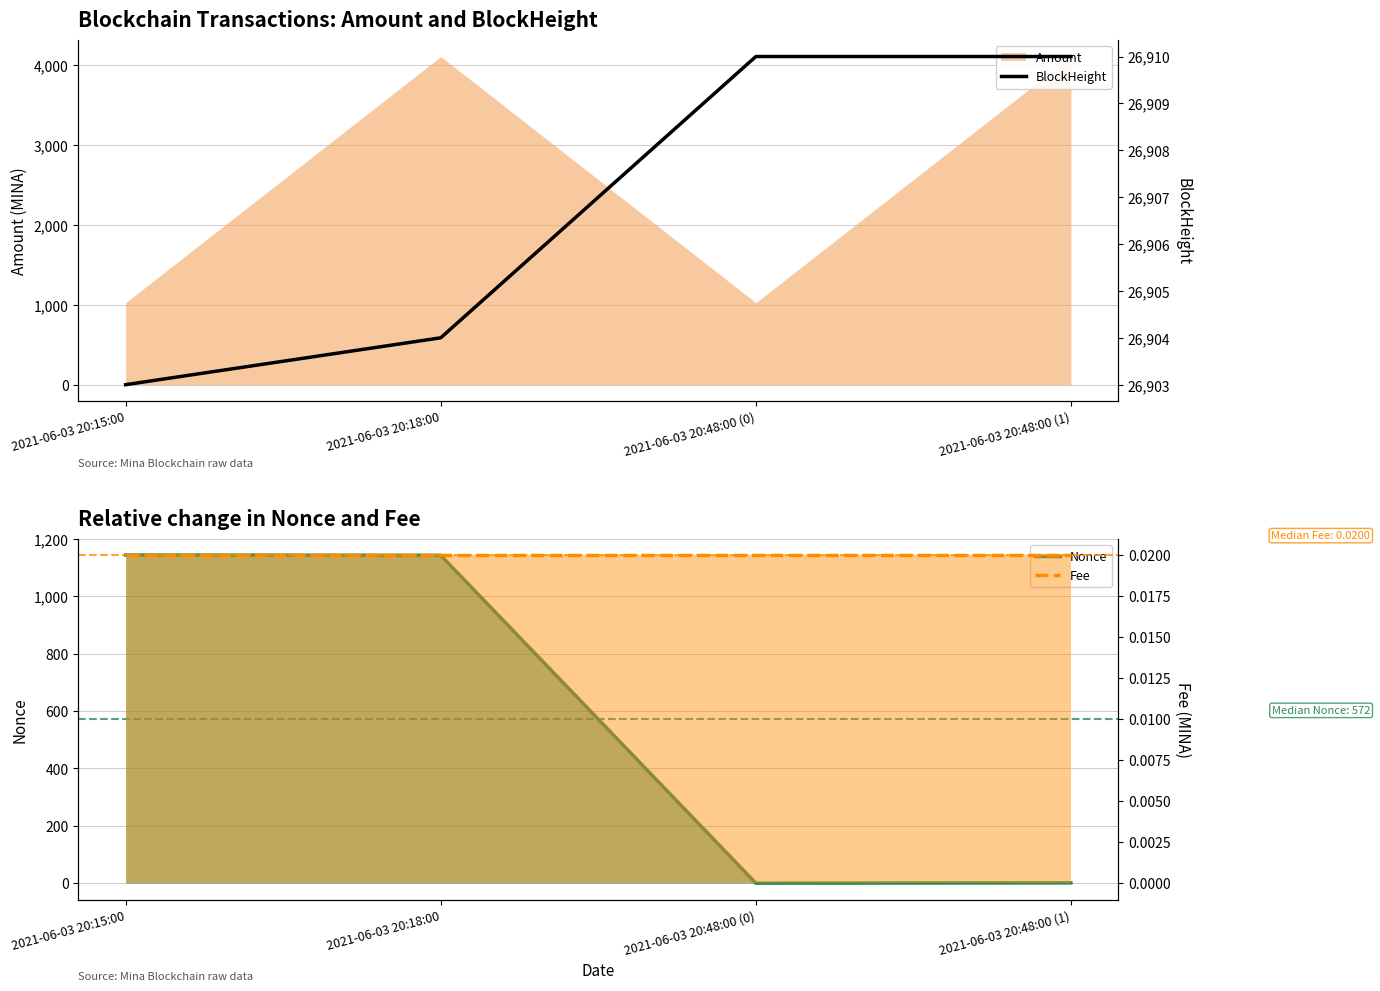

True or false: Fee has a value of 0.0 at 2021-06-03 20:48:00 (0).

False